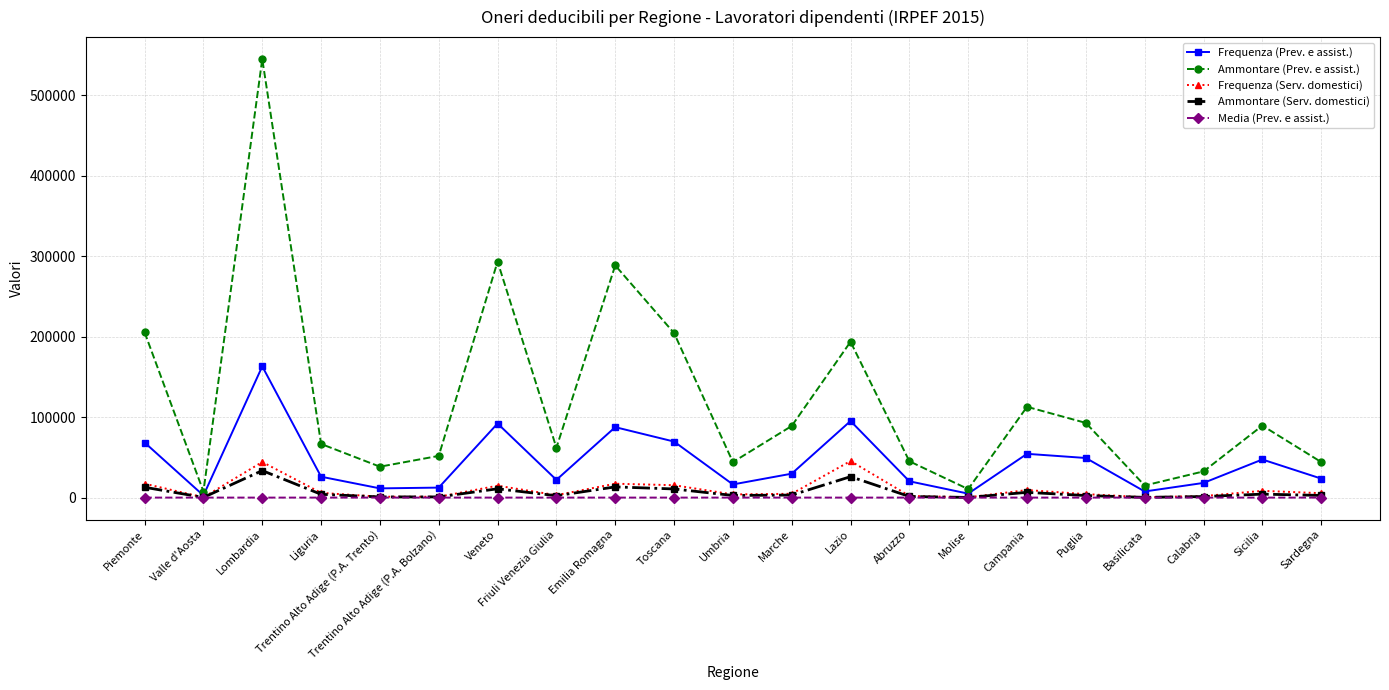

Is it true that Frequenza (Serv. domestici) equals 12296.8 at Lazio?

False